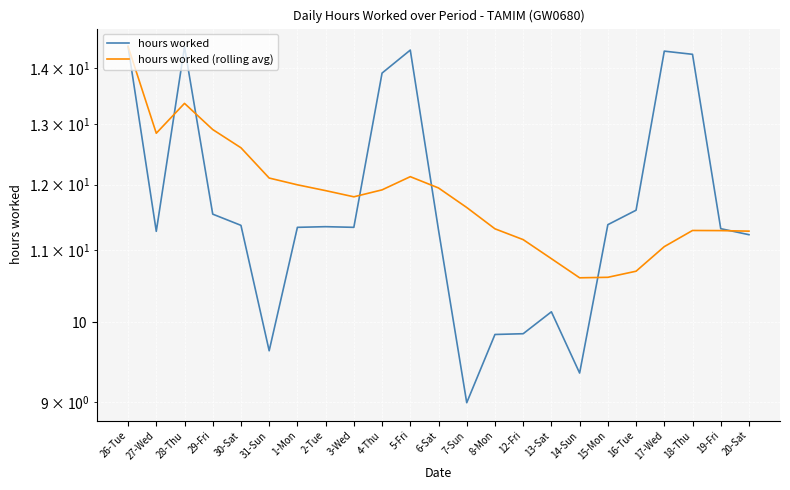

At which label does hours worked (rolling avg) first exceed 11?

26-Tue